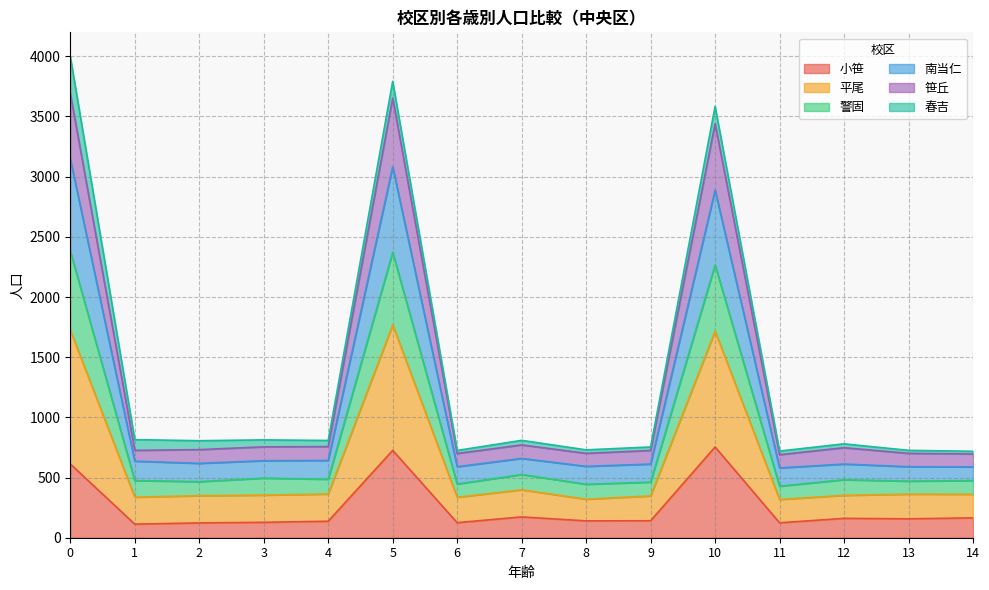

Which category has the highest value in the 小笹 series?

10